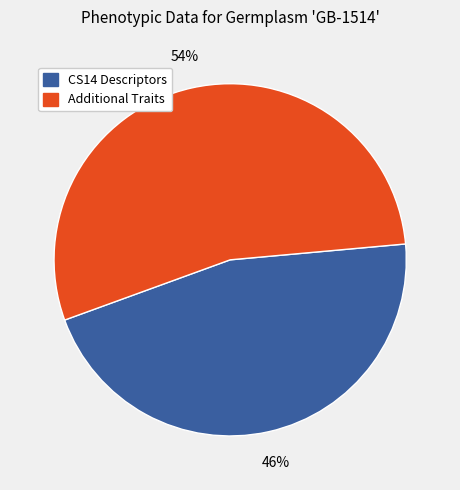

Is there any slice that represents more than half of the pie?

Yes